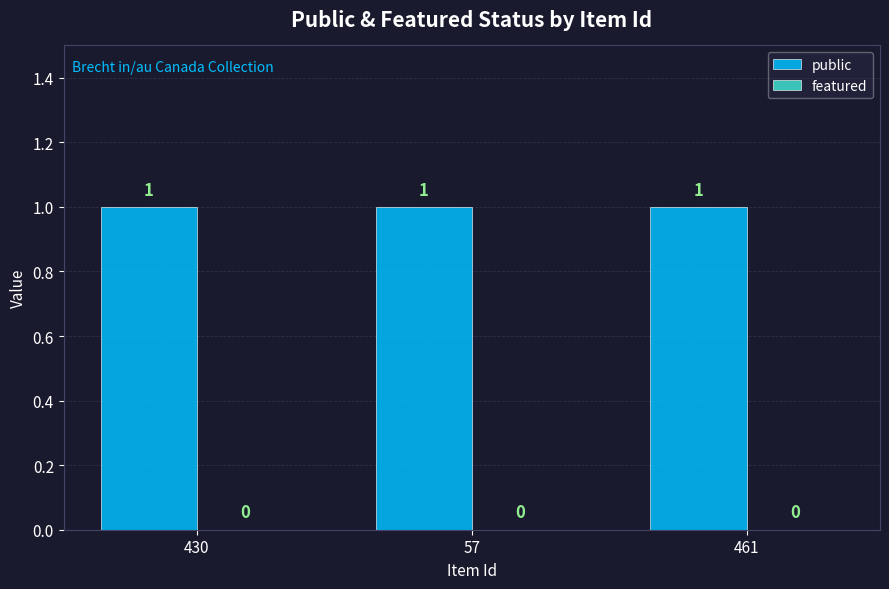

What is the label of the 3rd bar from the left?

461